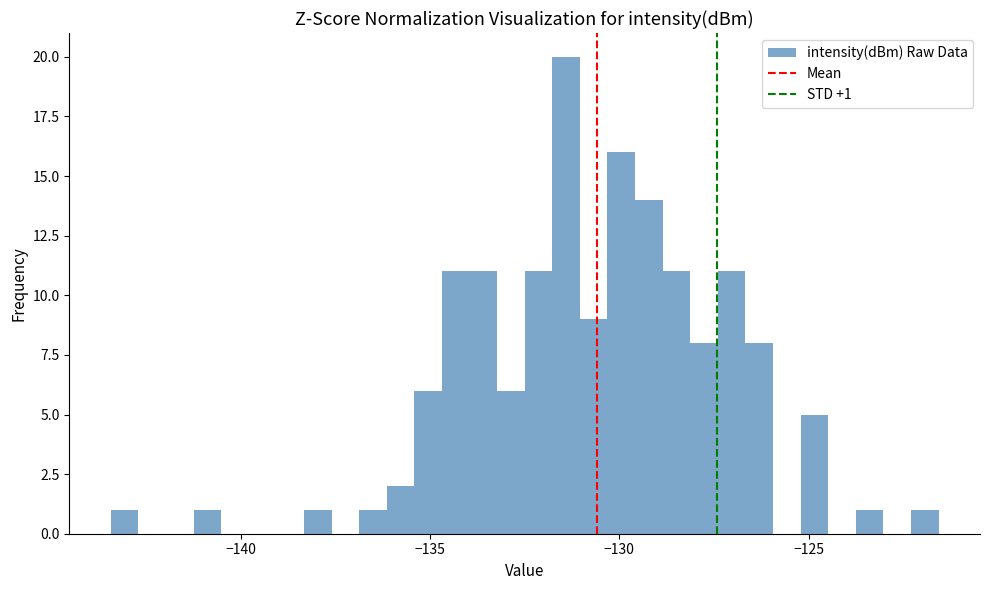

Read against the x-axis, roughly where is the centre of the tallest bar?

-131.5